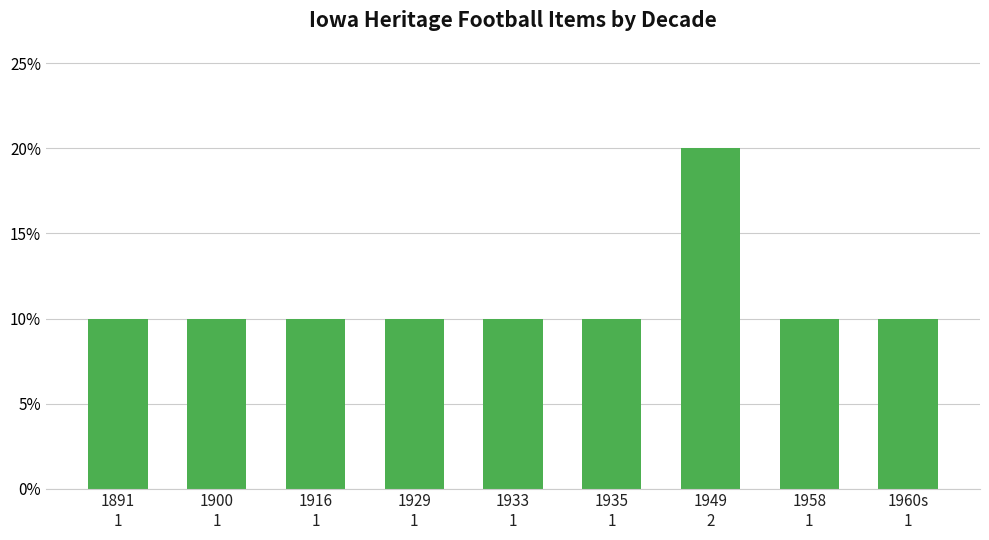

The value at 1935
1 is 0.2. True or false?

False